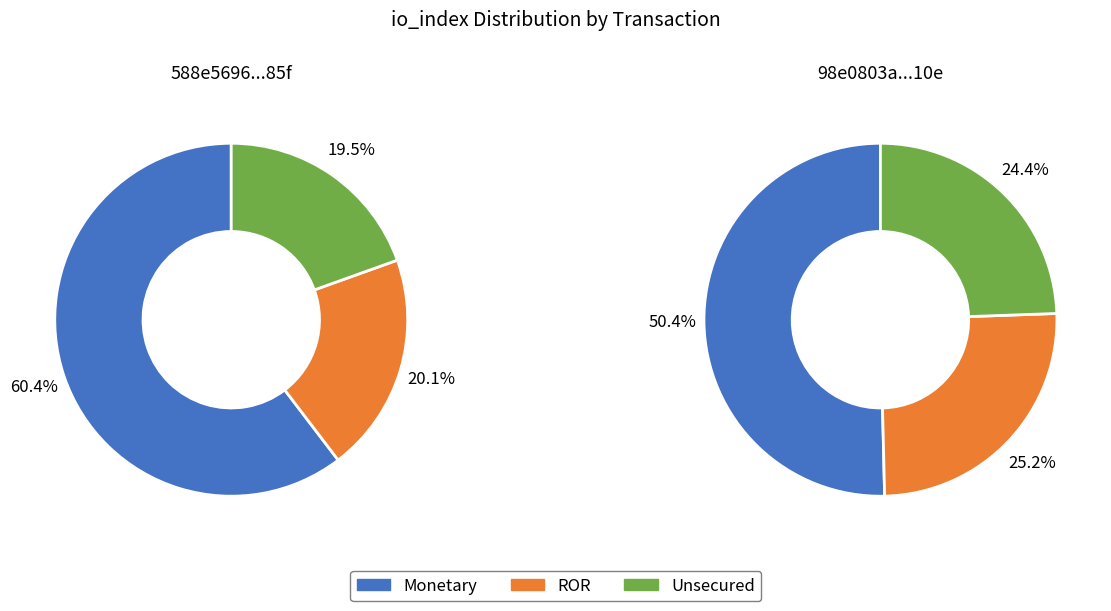

The io_index_values slice represents 60% of the pie. True or false?

True